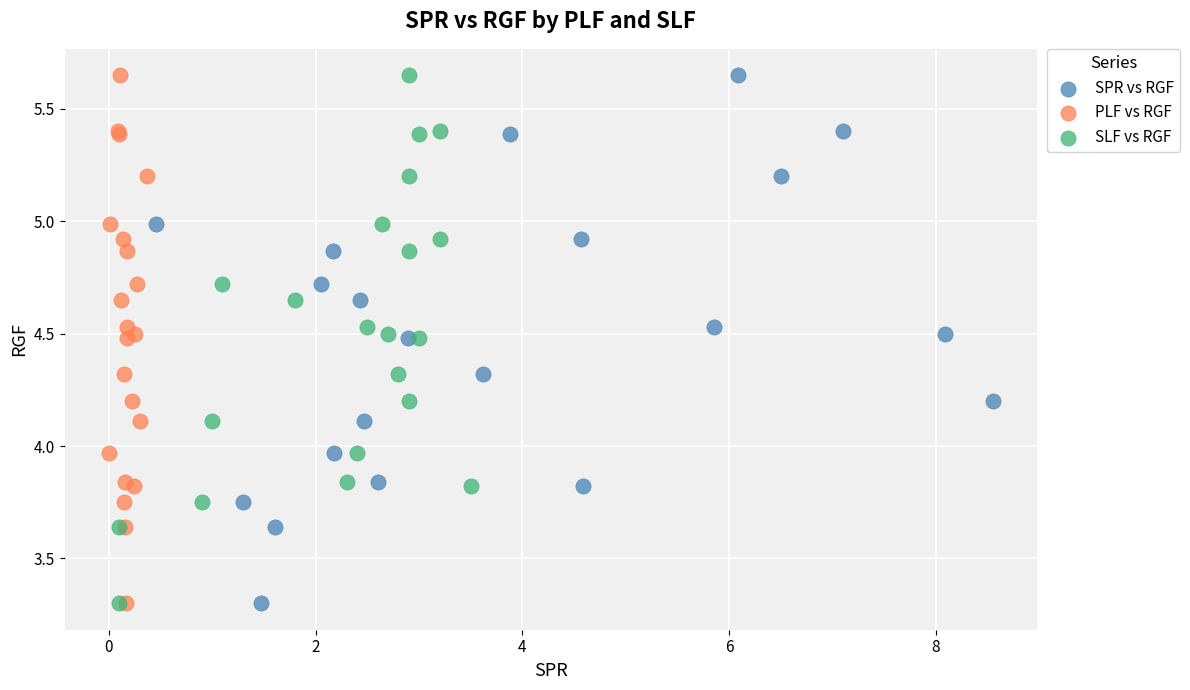

What are all the series names shown in the legend?

SPR vs RGF, PLF vs RGF, SLF vs RGF